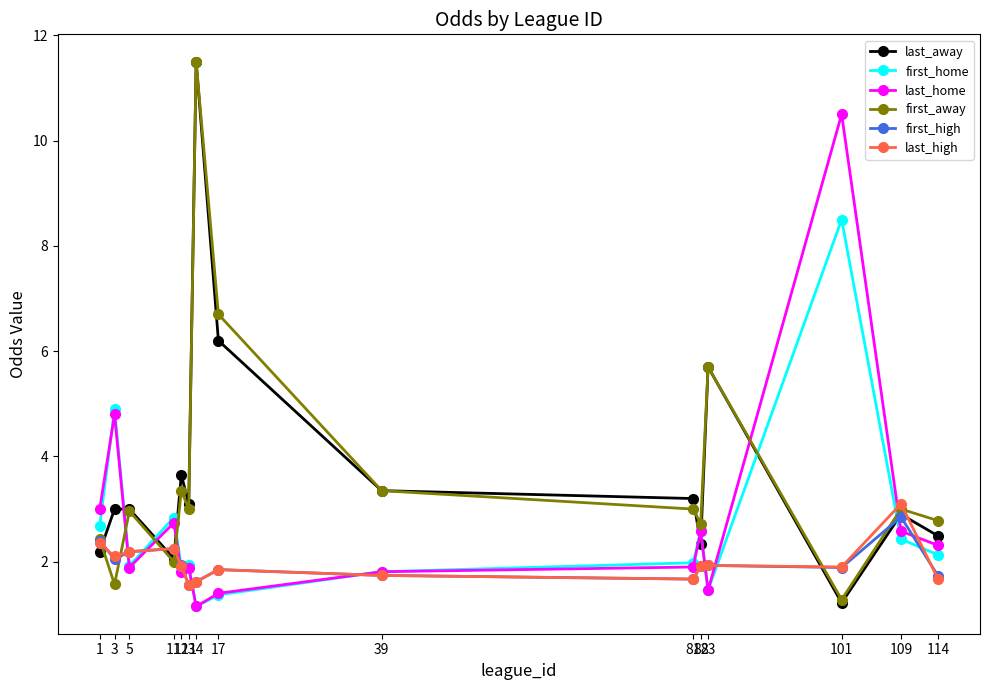

True or false: first_away and last_home intersect in this chart.

True